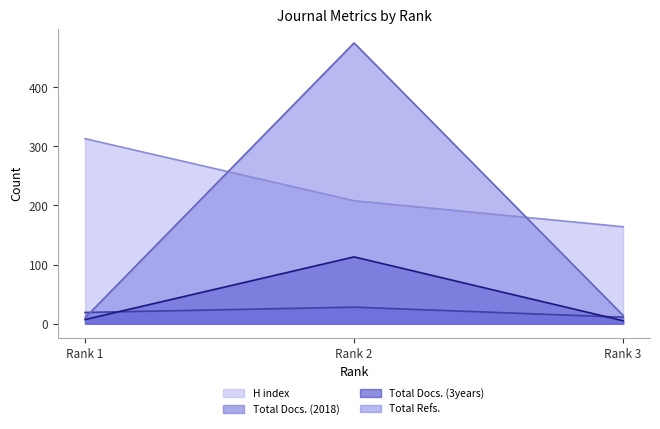

What is the minimum value for Total Refs.?

10